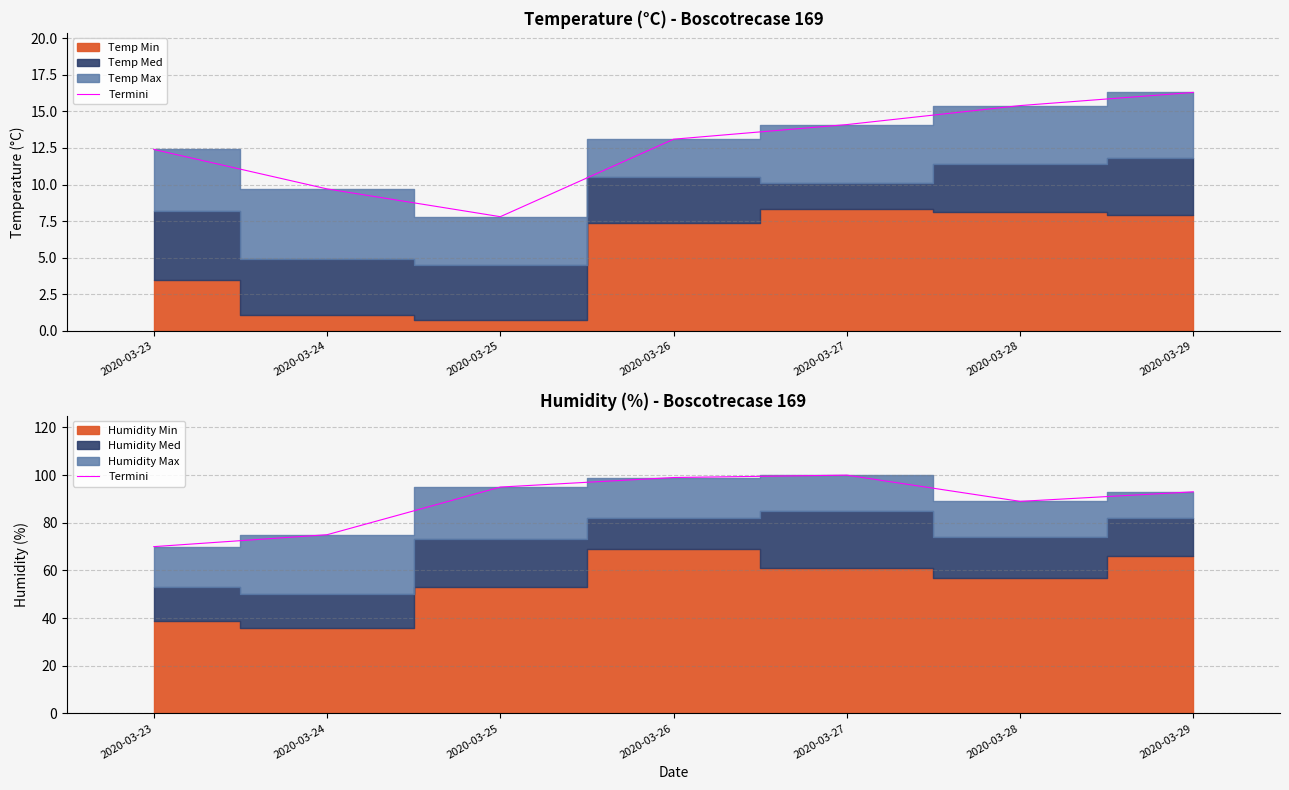

Which category has the highest value across all series?

2020-03-27